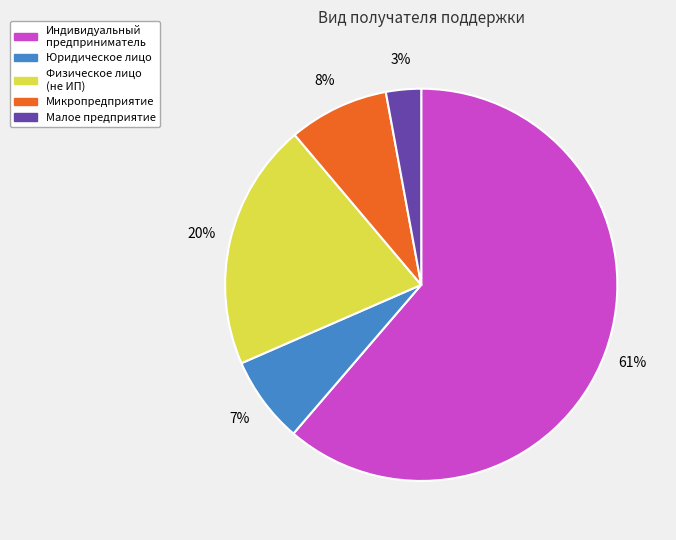

To the nearest percent, what is the average slice percentage?

20%